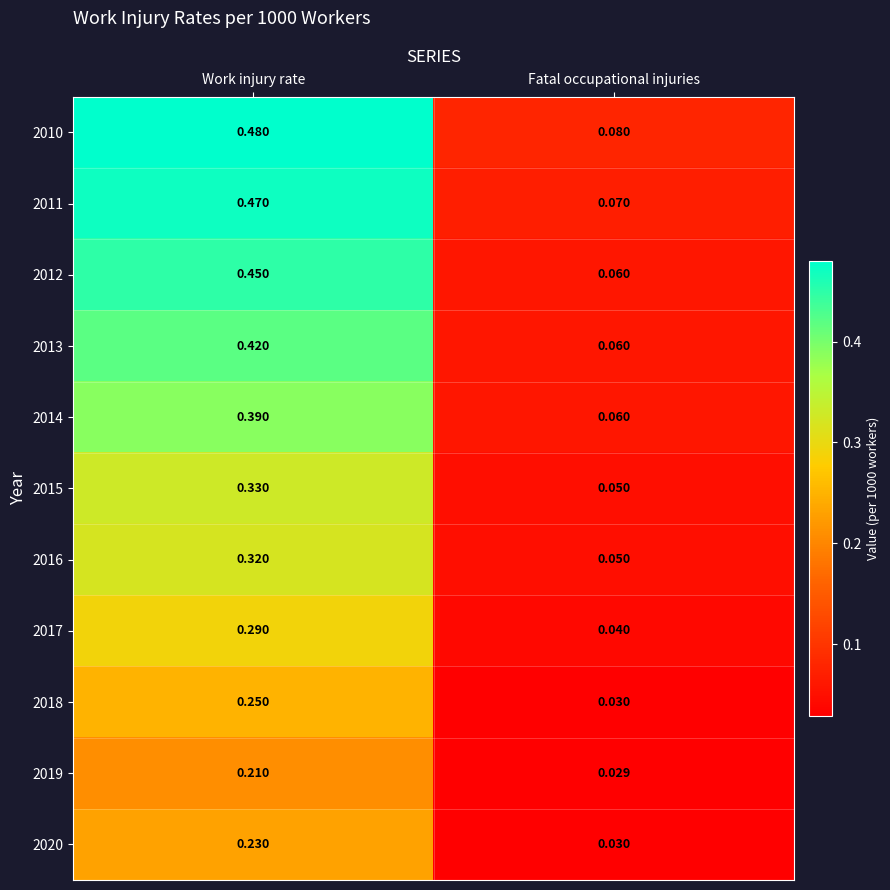

At how many categories does at least one series exceed 0?

2